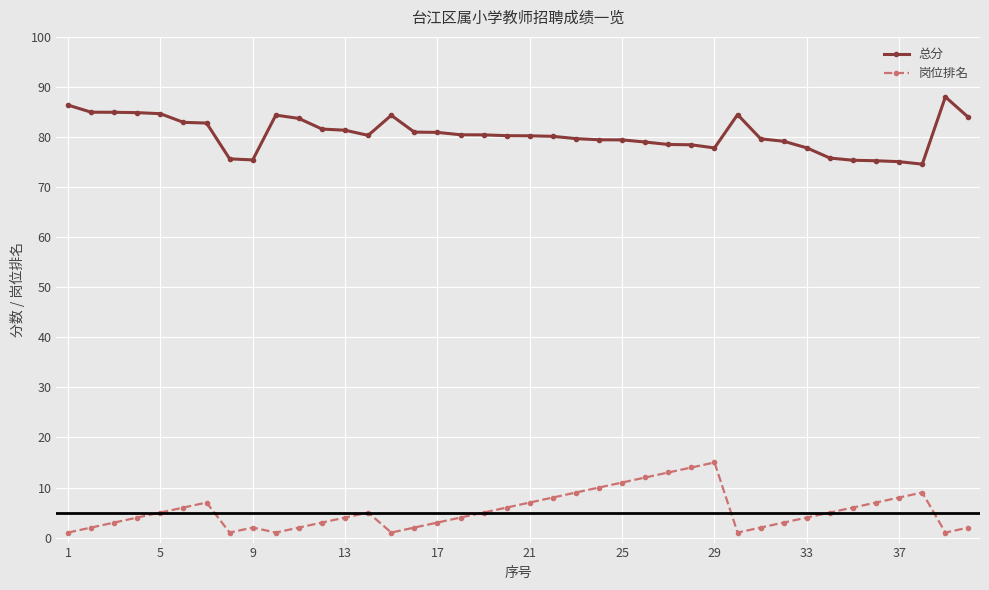

What is the highest value of the 总分 series?

88.0